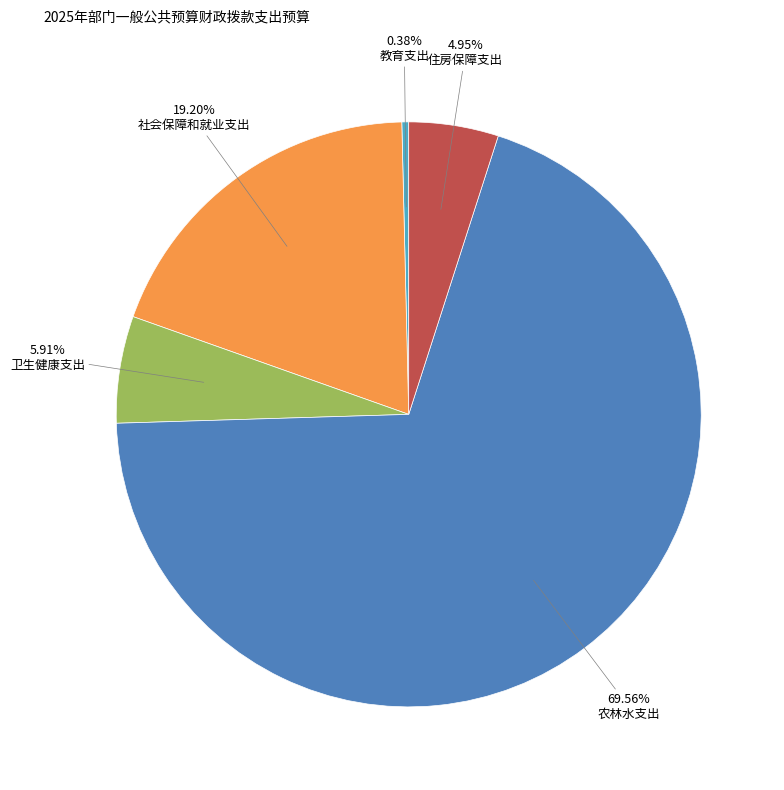

Rank the categories by value from highest to lowest.

农林水支出, 社会保障和就业支出, 卫生健康支出, 住房保障支出, 教育支出